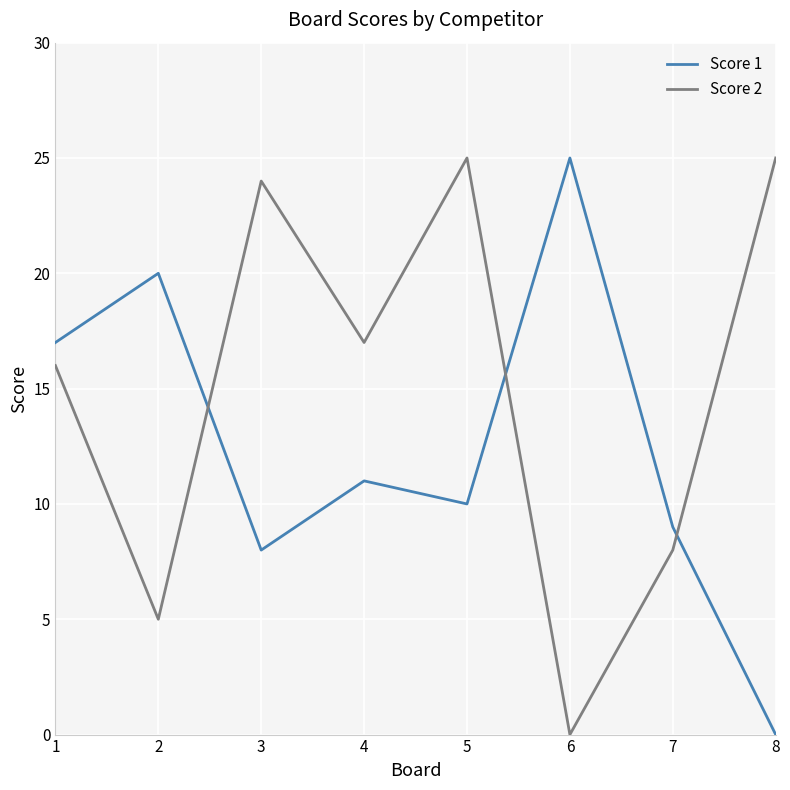

Is it true that Score 2 equals 5 at 8?

False